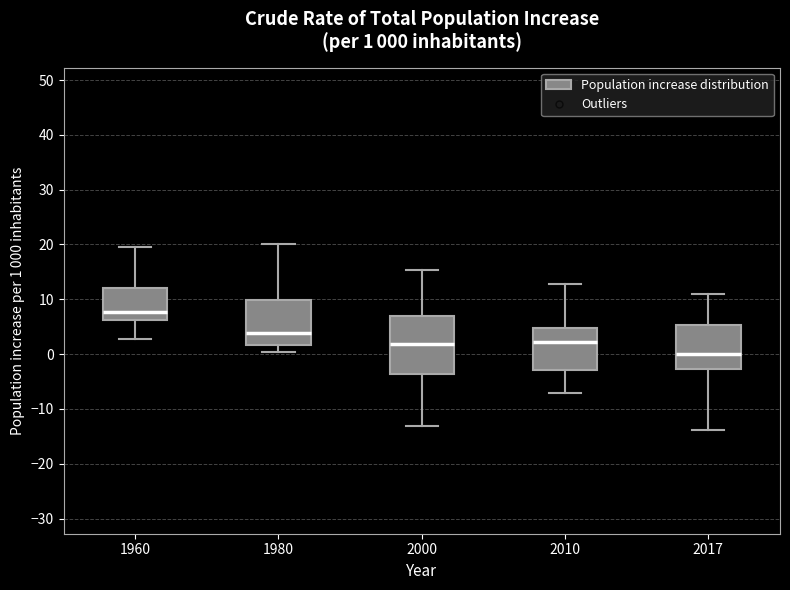

Comparing the boxes themselves (not the whiskers), which one is the tallest?

2000